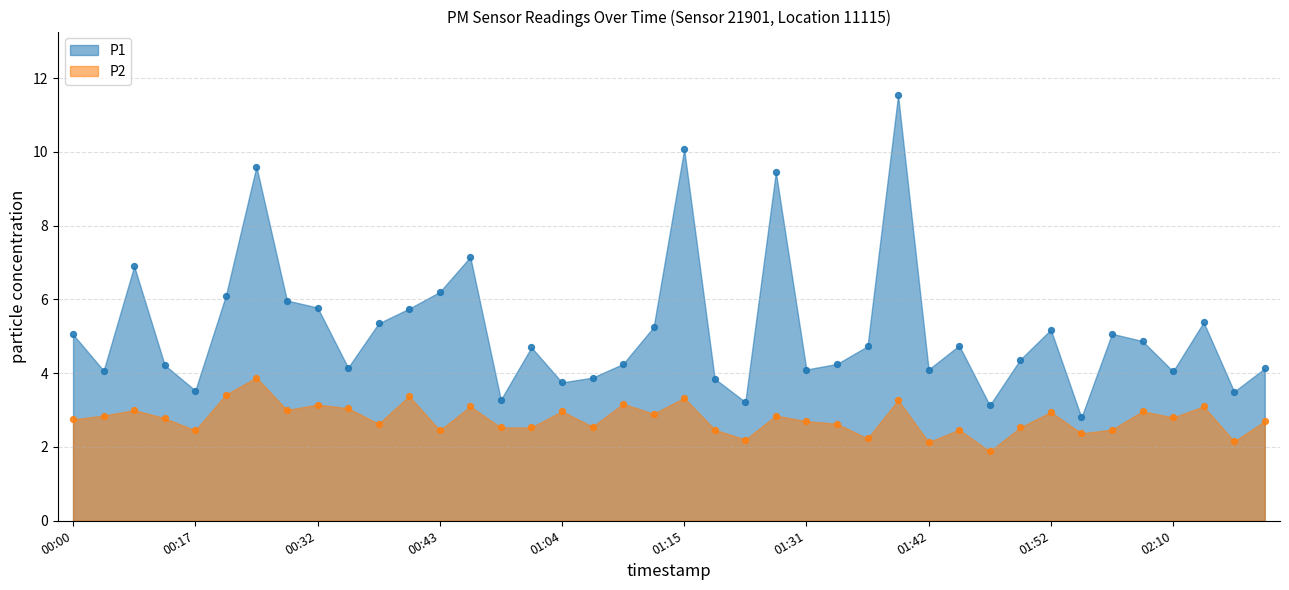

Which series has the largest total across all categories?

P1